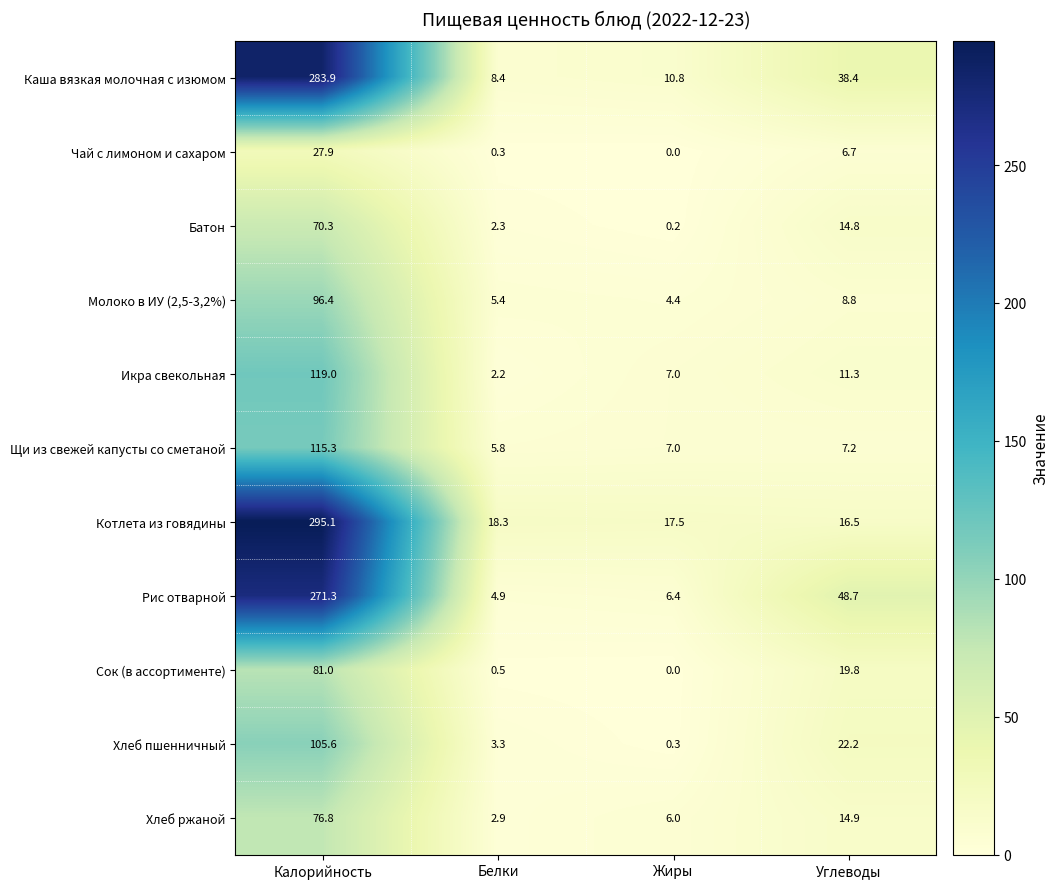

What is the difference between the Рис отварной values at Белки and Калорийность?

266.4